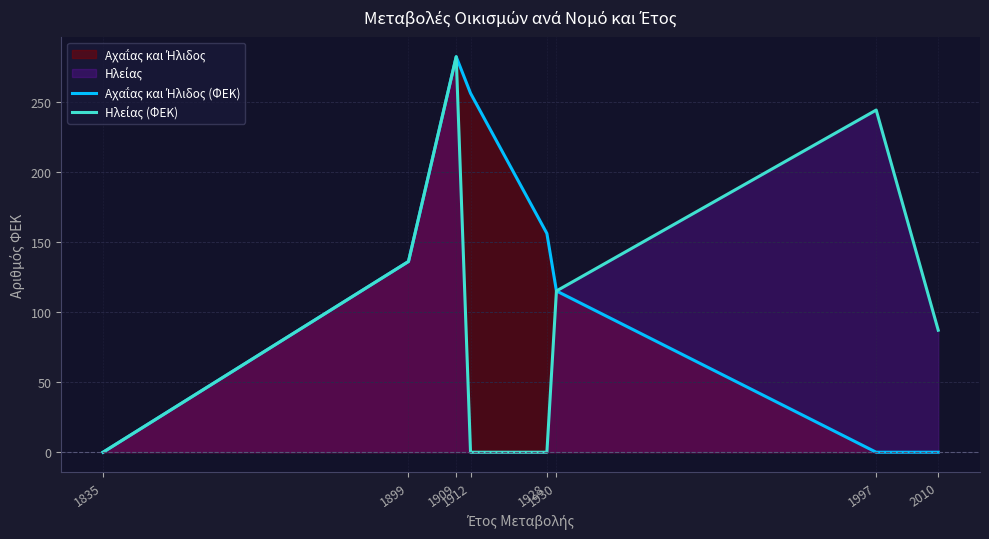

At 1997, list the series in order from largest to smallest.

Ηλείας (ΦΕΚ), Αχαΐας και Ήλιδος (ΦΕΚ)